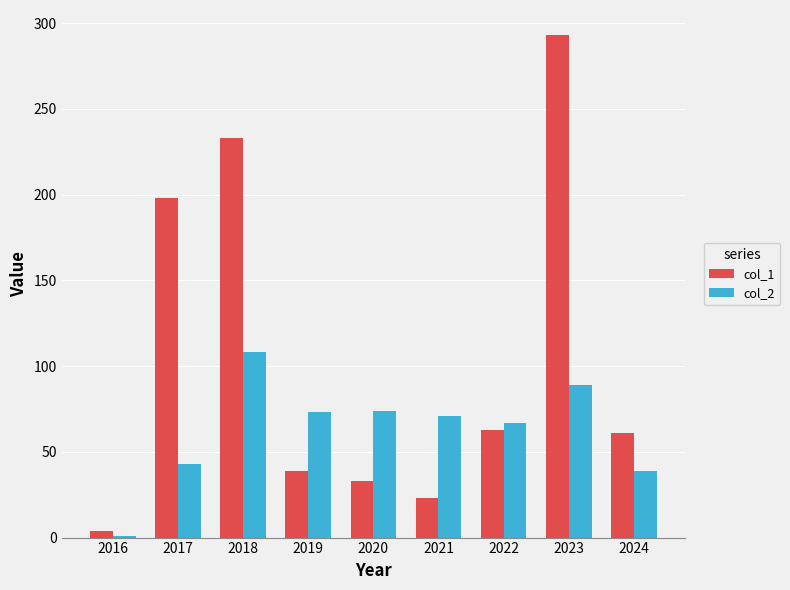

True or false: col_2 has a value of 39 at 2024.

True